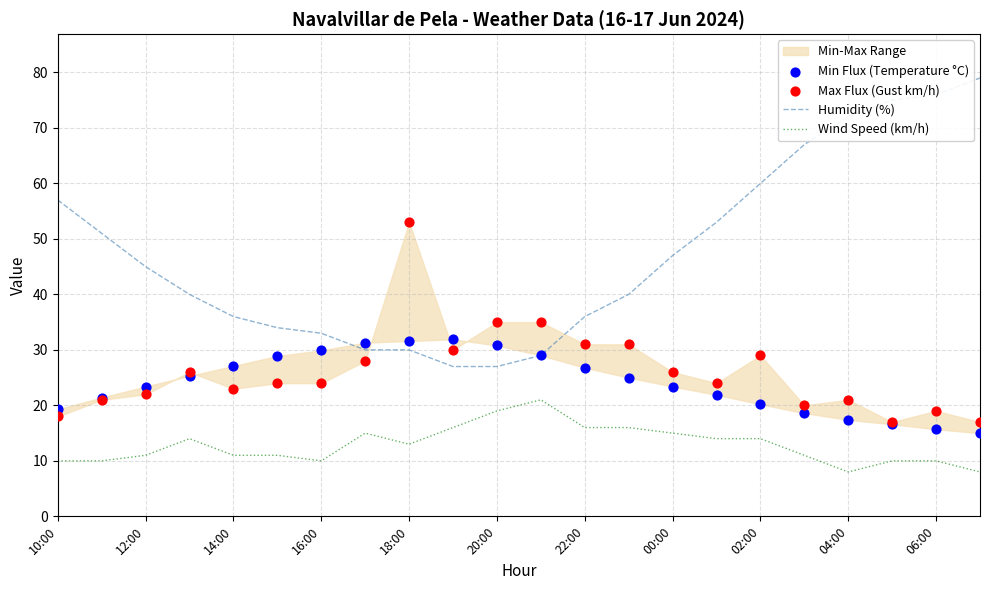

Which series reaches the minimum Y coordinate?

Wind Speed (km/h)